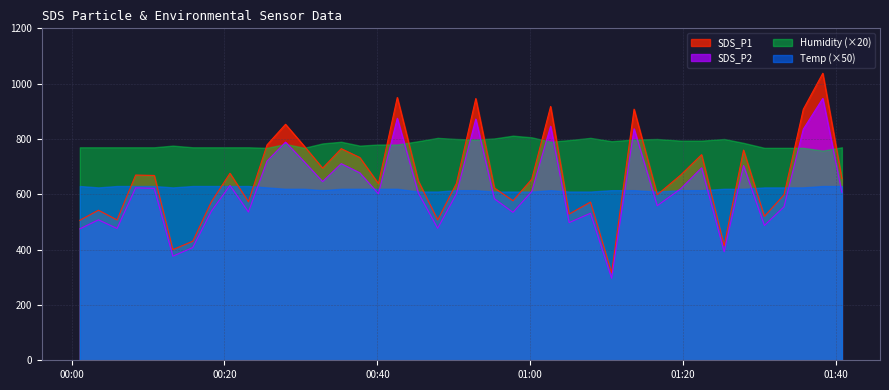

What are all the series names shown in the legend?

SDS_P1, SDS_P2, Humidity (×20), Temp (×50)